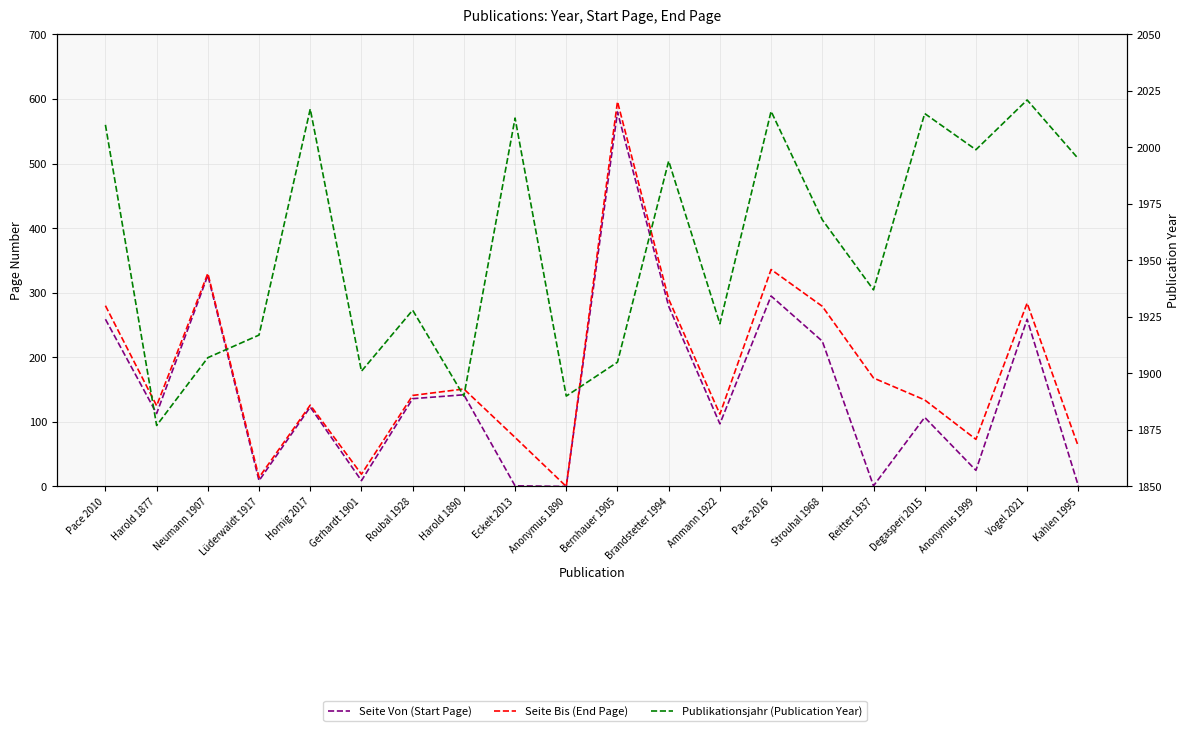

Which series changed the most between Harold 1877 and Strouhal 1968?

Seite Bis (End Page)